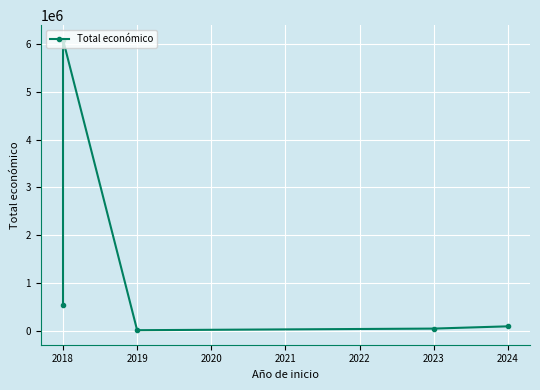

Which category has the lowest value across all series?

2019